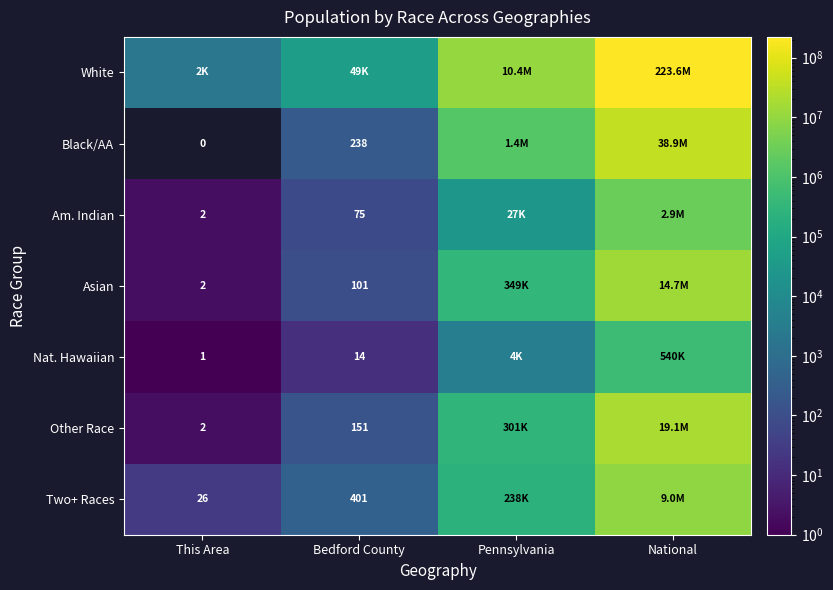

What is the difference between the Am. Indian values at Bedford County and This Area?

73